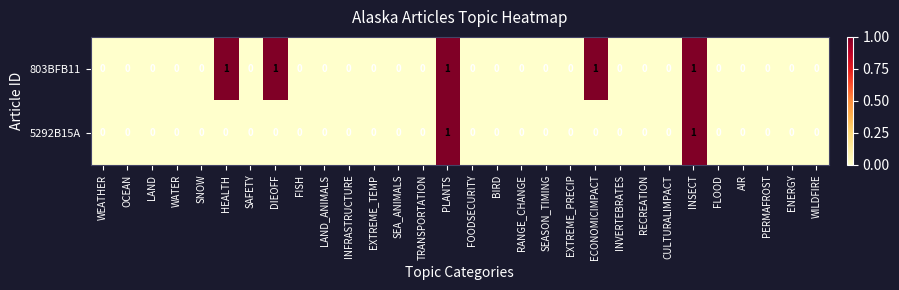

Which series has the largest total across all categories?

803BFB11